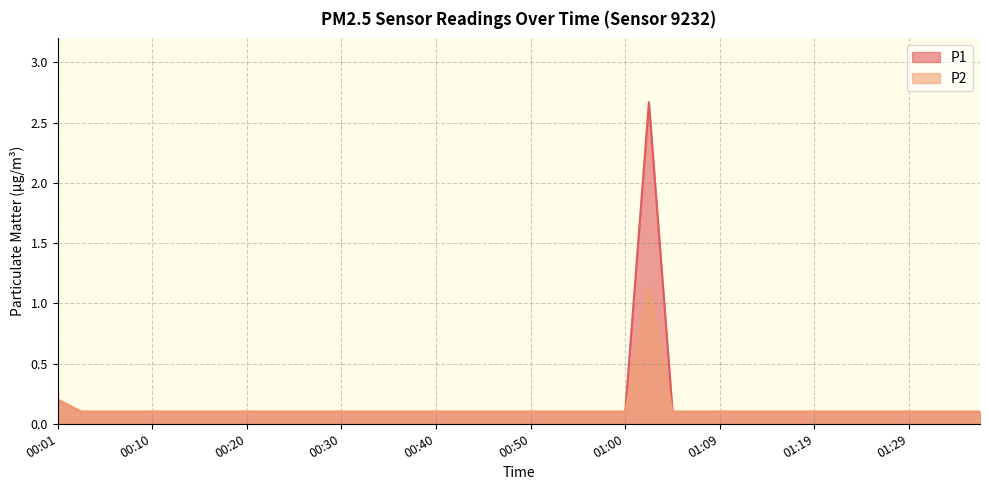

What is the sum of the P1 values at 00:30 and 00:01?

0.3